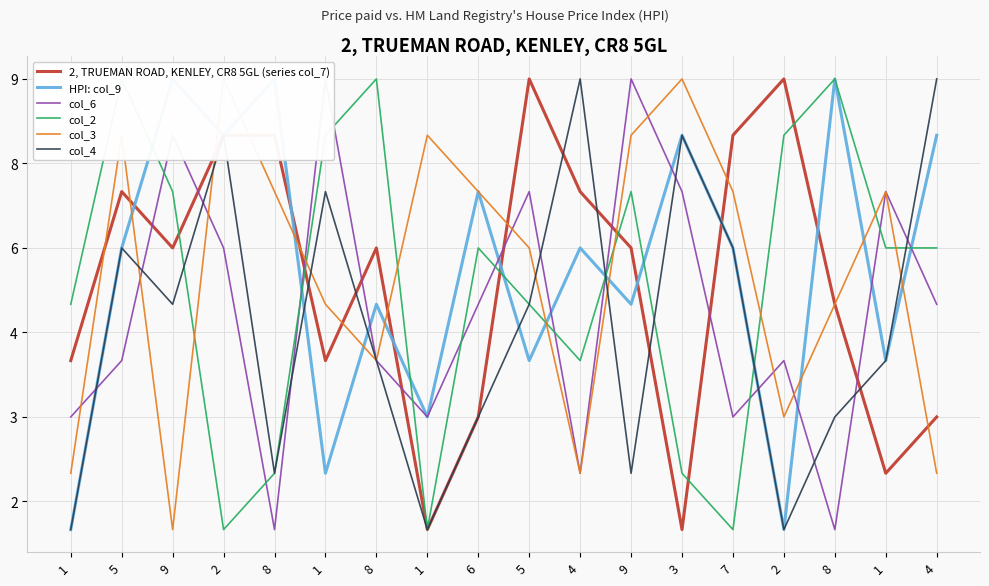

What is the label of the 12th point from the left?

9